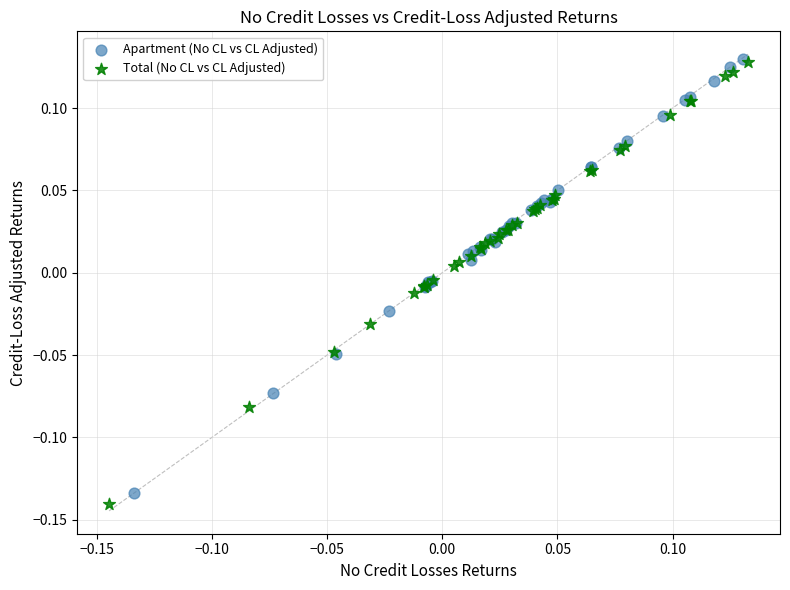

Which series has the widest spread of Y values?

Total (No CL vs CL Adjusted)